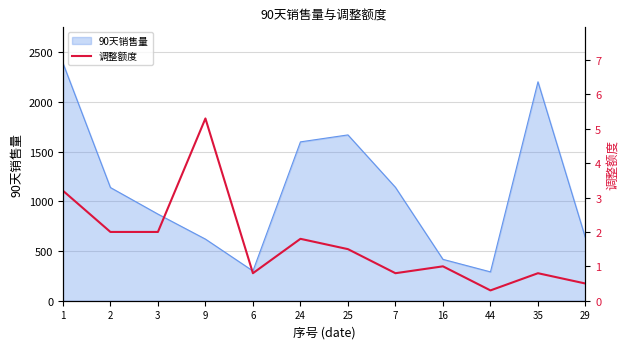

The value of 90天销售量 at 1 is 1198.9. True or false?

False